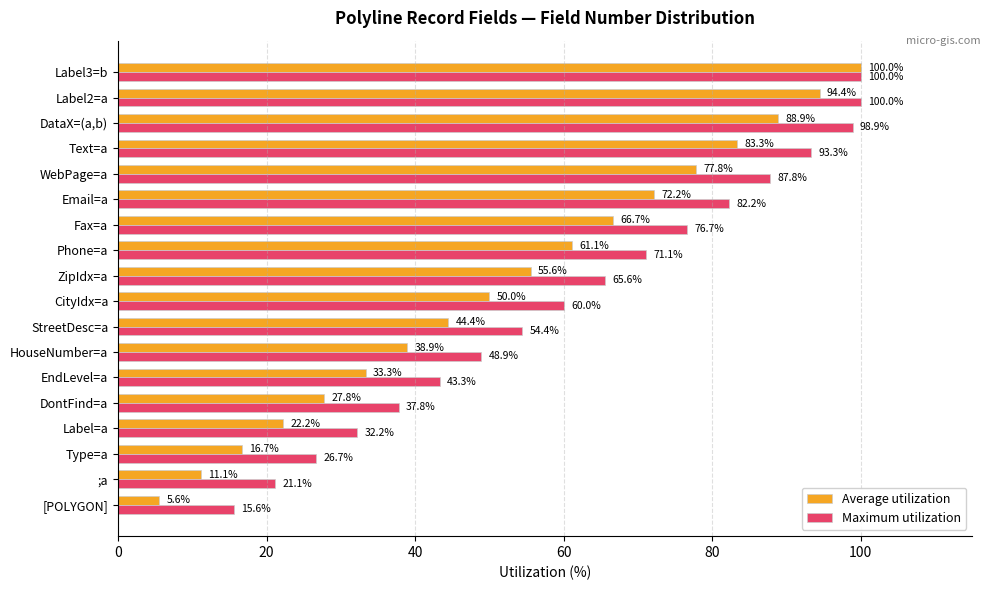

Which series has the widest spread of values?

Average utilization